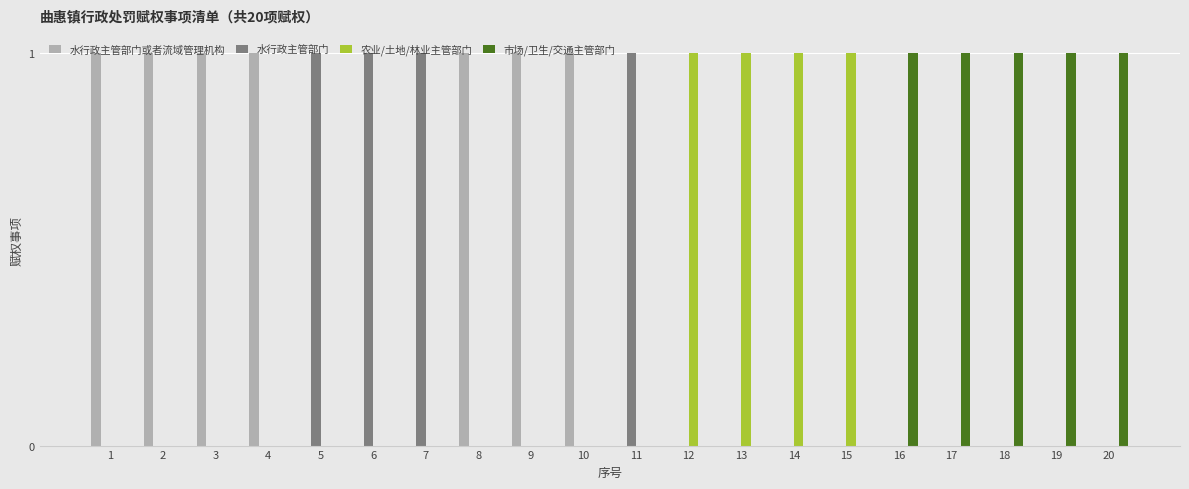

Is it true that 水行政主管部门 equals 1 at 7?

True